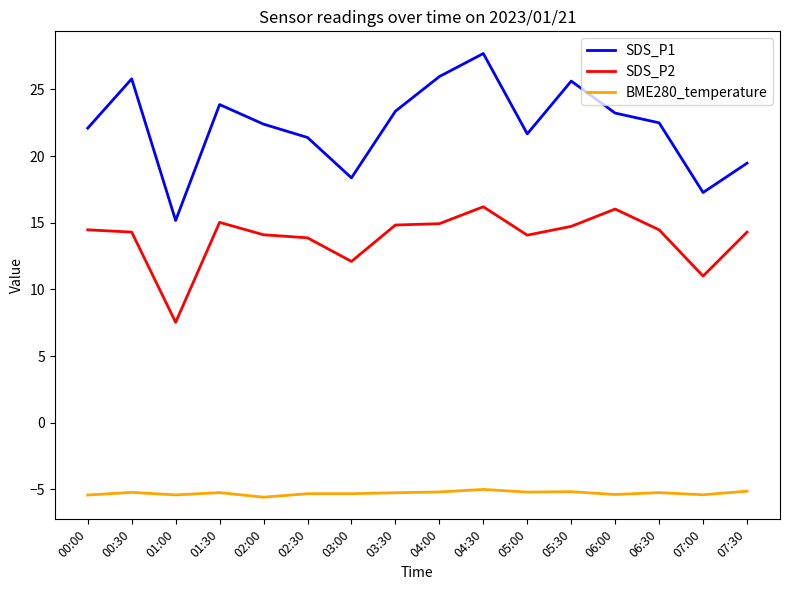

What is the difference between the maximum and minimum values in the SDS_P1 series?

12.5